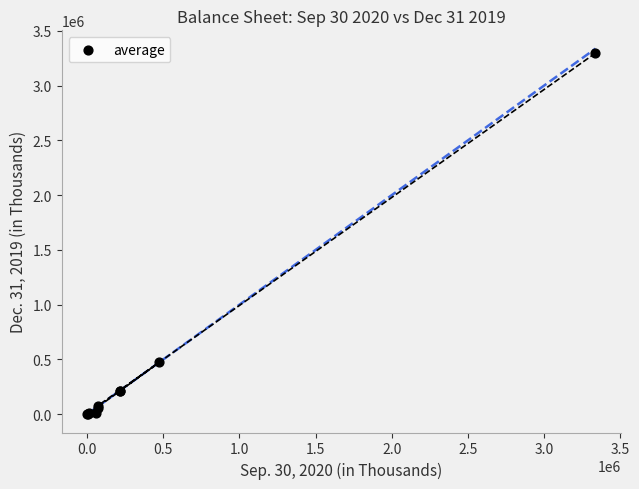

What Y value in the scatter plot is closest to 1648327?

475000